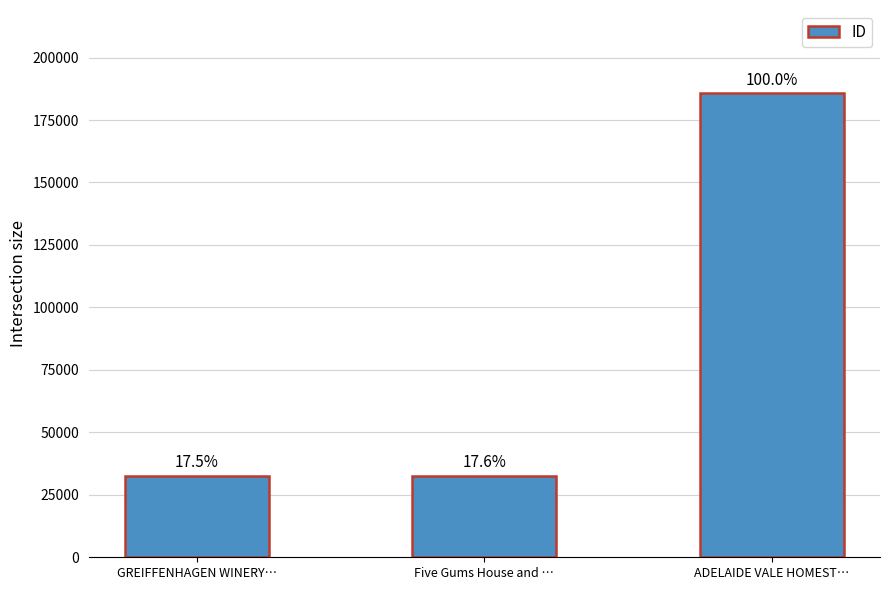

Are the bars horizontal?

No